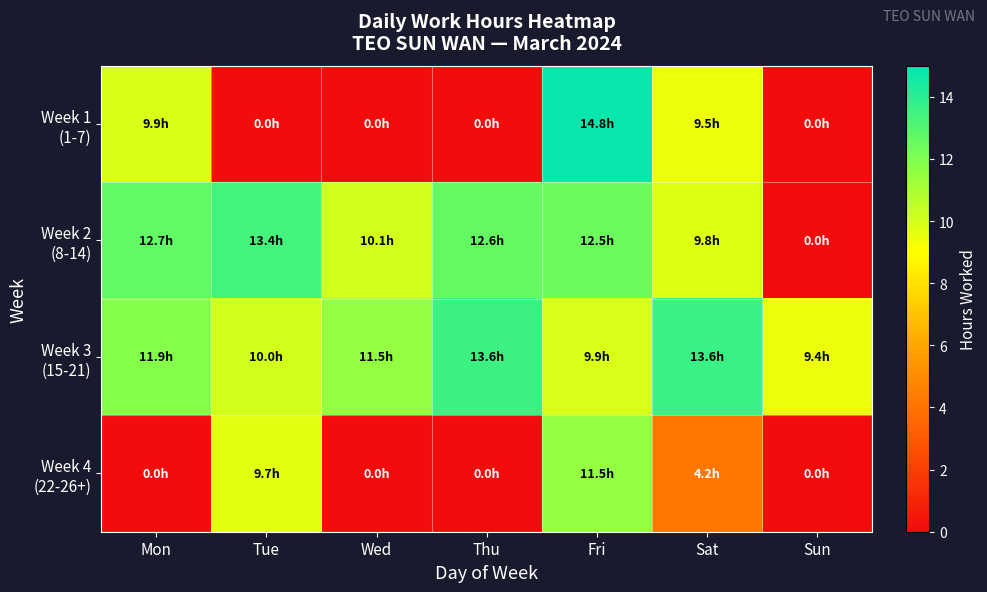

Rank the series by their maximum value, from lowest to highest.

Week 4 (22-26+), Week 2 (8-14), Week 3 (15-21), Week 1 (1-7)